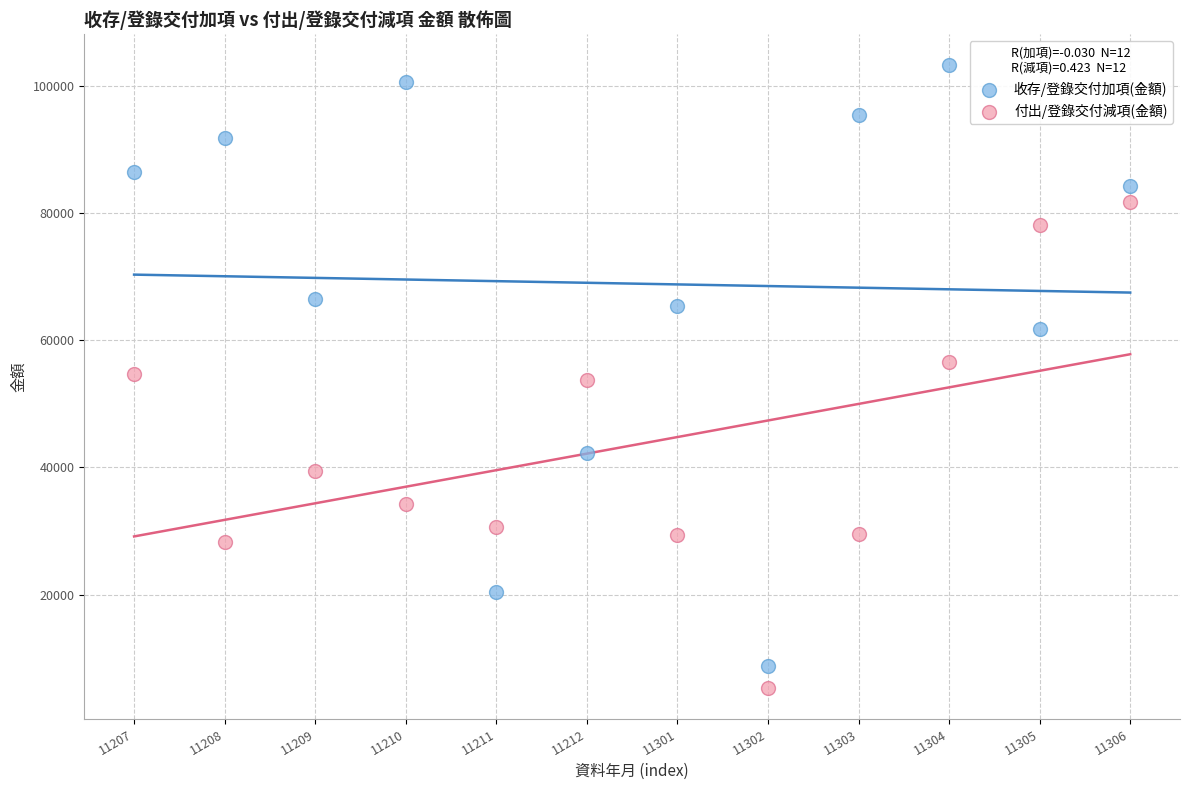

In the 付出/登錄交付減項(金額) series, what Y value is closest to 43535?

39353